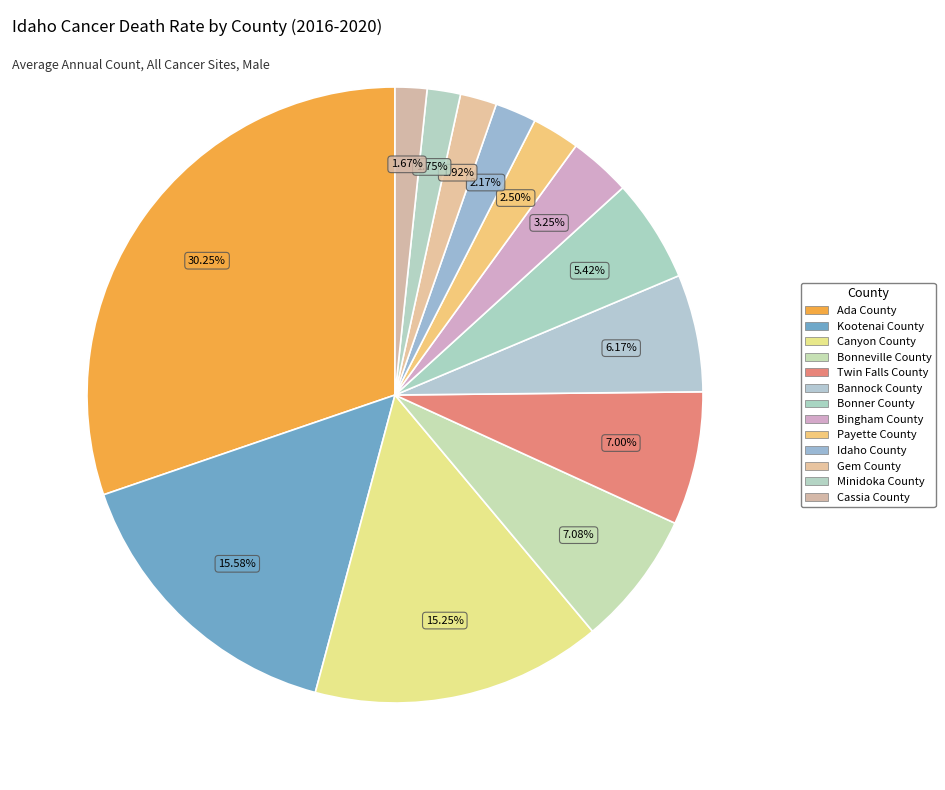

Approximately how many times larger is the value at Canyon County compared to Ada County?

0.5